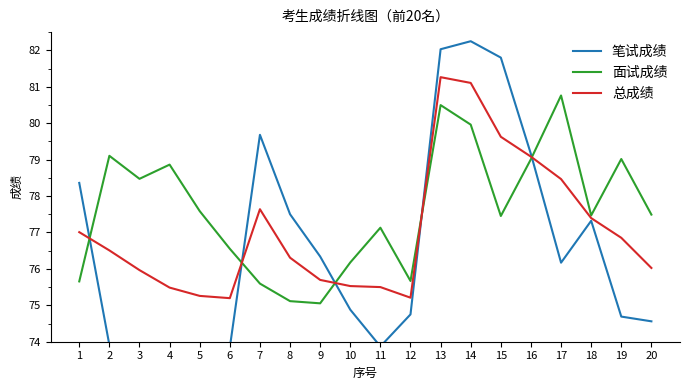

Reading left to right, what are all the values shown in this chart?

笔试成绩: 1=78.4	2=73.9	3=73.5	4=72.1	5=72.9	6=73.8	7=79.7	8=77.5	9=76.3	10=74.9	11=73.9	12=74.8	13=82.0	14=82.2	15=81.8	16=79.2	17=76.2	18=77.3	19=74.7	20=74.6
面试成绩: 1=75.7	2=79.1	3=78.5	4=78.9	5=77.6	6=76.6	7=75.6	8=75.1	9=75.1	10=76.2	11=77.1	12=75.7	13=80.5	14=80.0	15=77.5	16=79.0	17=80.8	18=77.5	19=79.0	20=77.5
总成绩: 1=77.0	2=76.5	3=76.0	4=75.5	5=75.3	6=75.2	7=77.6	8=76.3	9=75.7	10=75.5	11=75.5	12=75.2	13=81.3	14=81.1	15=79.6	16=79.1	17=78.5	18=77.4	19=76.9	20=76.0